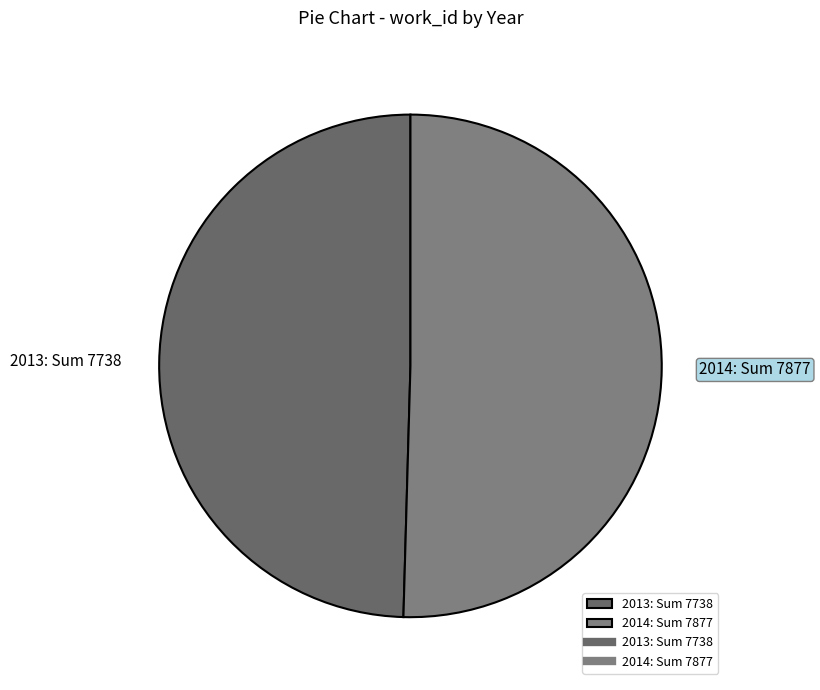

Count the number of slices in the pie.

2